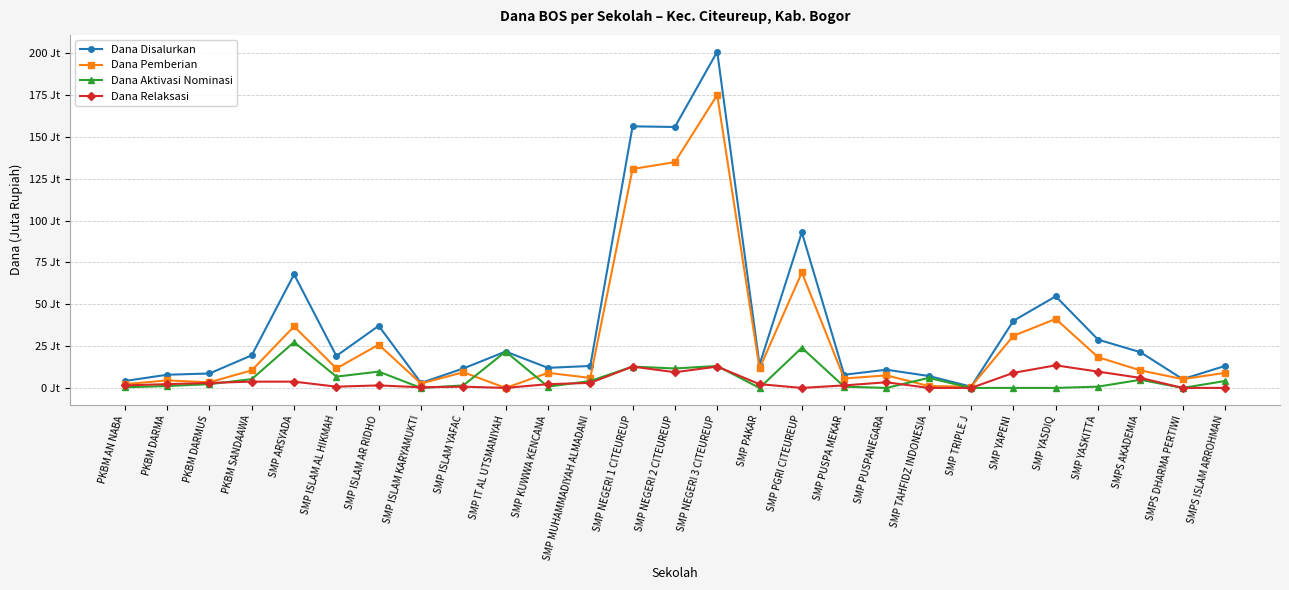

Reading right to left, transcribe all the data shown in this chart.

Dana Disalurkan: SMPS ISLAM ARROHMAN=13.1	SMPS DHARMA PERTIWI=5.2	SMPS AKADEMIA=21.4	SMP YASKITTA=28.9	SMP YASDIQ=54.8	SMP YAPENI=40.1	SMP TRIPLE J=0.8	SMP TAHFIDZ INDONESIA=7.1	SMP PUSPANEGARA=10.9	SMP PUSPA MEKAR=7.9	SMP PGRI CITEUREUP=93.0	SMP PAKAR=13.9	SMP NEGERI 3 CITEUREUP=201.0	SMP NEGERI 2 CITEUREUP=156.0	SMP NEGERI 1 CITEUREUP=156.4	SMP MUHAMMADIYAH ALMADANI=13.1	SMP KUWWA KENCANA=12.0	SMP IT AL UTSMANIYAH=21.8	SMP ISLAM YAFAC=11.6	SMP ISLAM KARYAMUKTI=3.0	SMP ISLAM AR RIDHO=37.1	SMP ISLAM AL HIKMAH=19.1	SMP ARSYADA=67.9	PKBM SANDAAWA=19.5	PKBM DARMUS=8.6	PKBM DARMA=7.9	PKBM AN NABA=4.1
Dana Pemberian: SMPS ISLAM ARROHMAN=9.0	SMPS DHARMA PERTIWI=5.2	SMPS AKADEMIA=10.5	SMP YASKITTA=18.4	SMP YASDIQ=41.2	SMP YAPENI=31.1	SMP TRIPLE J=0.8	SMP TAHFIDZ INDONESIA=1.1	SMP PUSPANEGARA=7.5	SMP PUSPA MEKAR=5.6	SMP PGRI CITEUREUP=69.0	SMP PAKAR=11.6	SMP NEGERI 3 CITEUREUP=175.1	SMP NEGERI 2 CITEUREUP=135.0	SMP NEGERI 1 CITEUREUP=130.9	SMP MUHAMMADIYAH ALMADANI=6.0	SMP KUWWA KENCANA=9.0	SMP IT AL UTSMANIYAH=0.0	SMP ISLAM YAFAC=9.4	SMP ISLAM KARYAMUKTI=2.6	SMP ISLAM AR RIDHO=25.9	SMP ISLAM AL HIKMAH=11.6	SMP ARSYADA=36.8	PKBM SANDAAWA=10.5	PKBM DARMUS=3.4	PKBM DARMA=4.5	PKBM AN NABA=2.2
Dana Aktivasi Nominasi: SMPS ISLAM ARROHMAN=4.1	SMPS DHARMA PERTIWI=0.0	SMPS AKADEMIA=4.9	SMP YASKITTA=0.8	SMP YASDIQ=0.0	SMP YAPENI=0.0	SMP TRIPLE J=0.0	SMP TAHFIDZ INDONESIA=6.0	SMP PUSPANEGARA=0.0	SMP PUSPA MEKAR=0.8	SMP PGRI CITEUREUP=24.0	SMP PAKAR=0.0	SMP NEGERI 3 CITEUREUP=13.1	SMP NEGERI 2 CITEUREUP=11.6	SMP NEGERI 1 CITEUREUP=12.8	SMP MUHAMMADIYAH ALMADANI=4.1	SMP KUWWA KENCANA=0.8	SMP IT AL UTSMANIYAH=21.8	SMP ISLAM YAFAC=1.5	SMP ISLAM KARYAMUKTI=0.0	SMP ISLAM AR RIDHO=9.8	SMP ISLAM AL HIKMAH=6.8	SMP ARSYADA=27.4	PKBM SANDAAWA=5.2	PKBM DARMUS=2.2	PKBM DARMA=1.1	PKBM AN NABA=0.4
Dana Relaksasi: SMPS ISLAM ARROHMAN=0.0	SMPS DHARMA PERTIWI=0.0	SMPS AKADEMIA=6.0	SMP YASKITTA=9.8	SMP YASDIQ=13.5	SMP YAPENI=9.0	SMP TRIPLE J=0.0	SMP TAHFIDZ INDONESIA=0.0	SMP PUSPANEGARA=3.4	SMP PUSPA MEKAR=1.5	SMP PGRI CITEUREUP=0.0	SMP PAKAR=2.2	SMP NEGERI 3 CITEUREUP=12.8	SMP NEGERI 2 CITEUREUP=9.4	SMP NEGERI 1 CITEUREUP=12.8	SMP MUHAMMADIYAH ALMADANI=3.0	SMP KUWWA KENCANA=2.2	SMP IT AL UTSMANIYAH=0.0	SMP ISLAM YAFAC=0.8	SMP ISLAM KARYAMUKTI=0.4	SMP ISLAM AR RIDHO=1.5	SMP ISLAM AL HIKMAH=0.8	SMP ARSYADA=3.8	PKBM SANDAAWA=3.8	PKBM DARMUS=3.0	PKBM DARMA=2.2	PKBM AN NABA=1.5